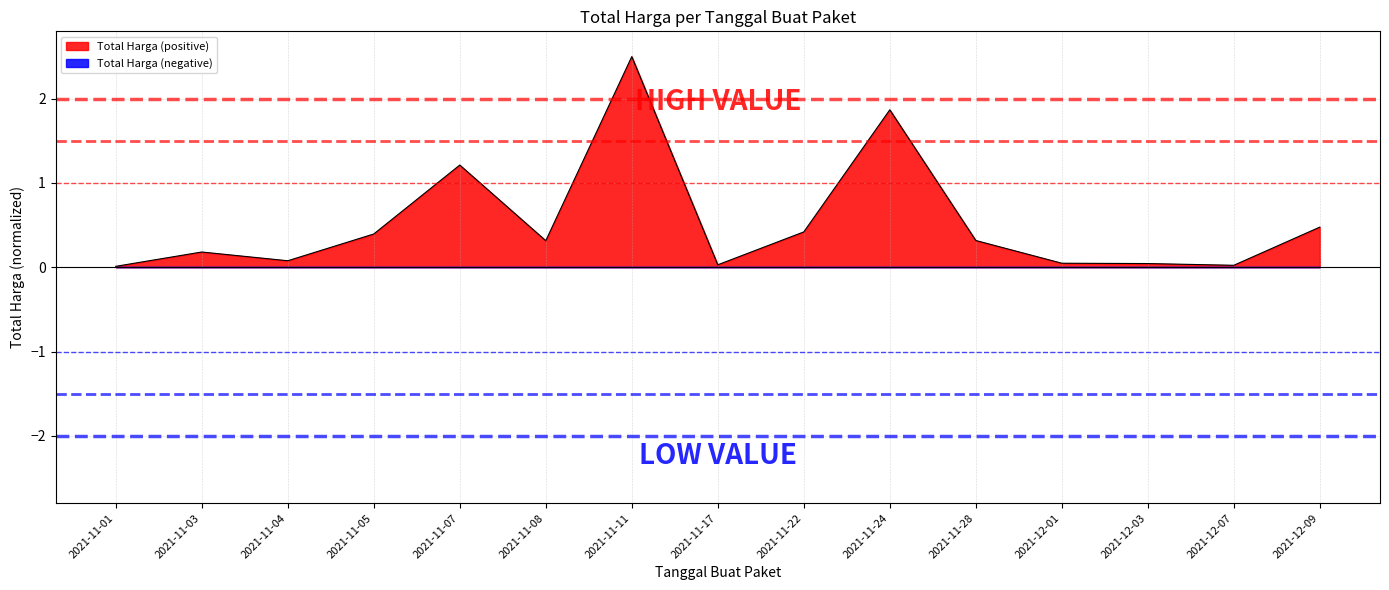

Reading left to right, extract all data points from this chart.

0.0	0.2	0.1	0.4	1.2	0.3	2.5	0.0	0.4	1.9	0.3	0.0	0.0	0.0	0.5